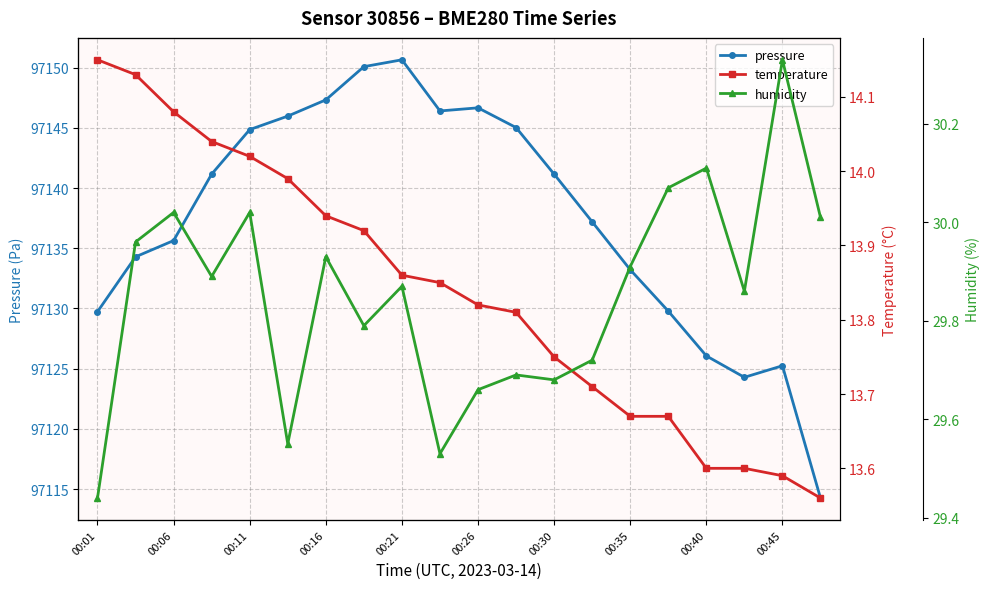

Does the chart have visible grid lines?

Yes